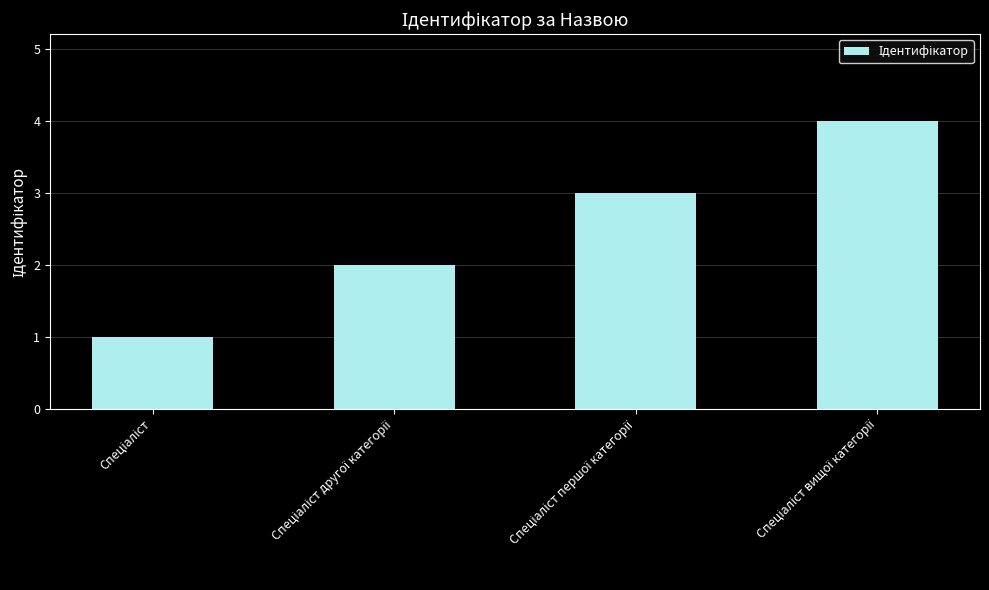

What is the sum of all values?

10